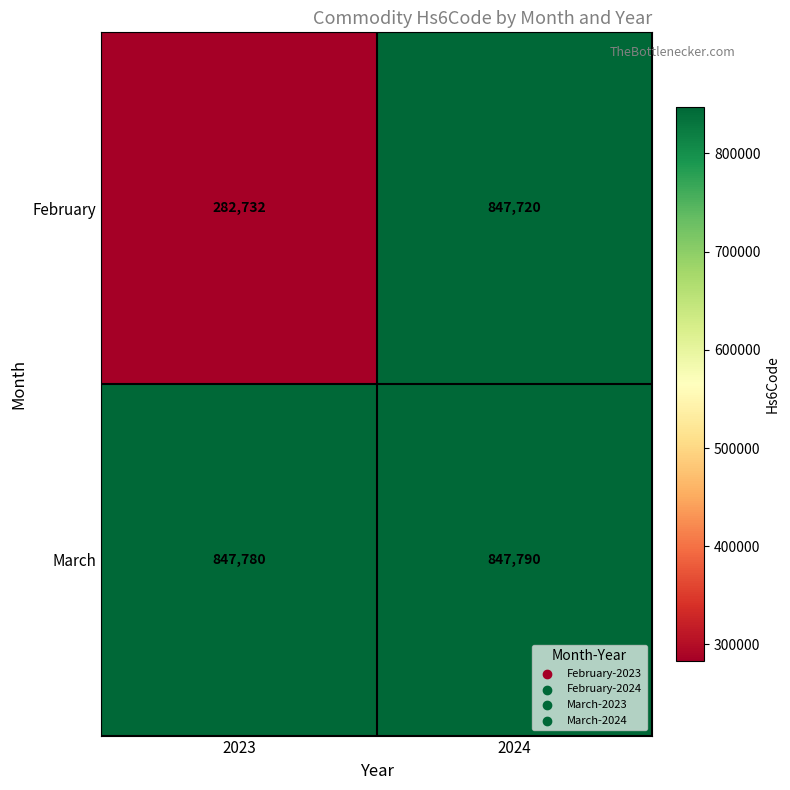

What is the average value of the March series?

847785